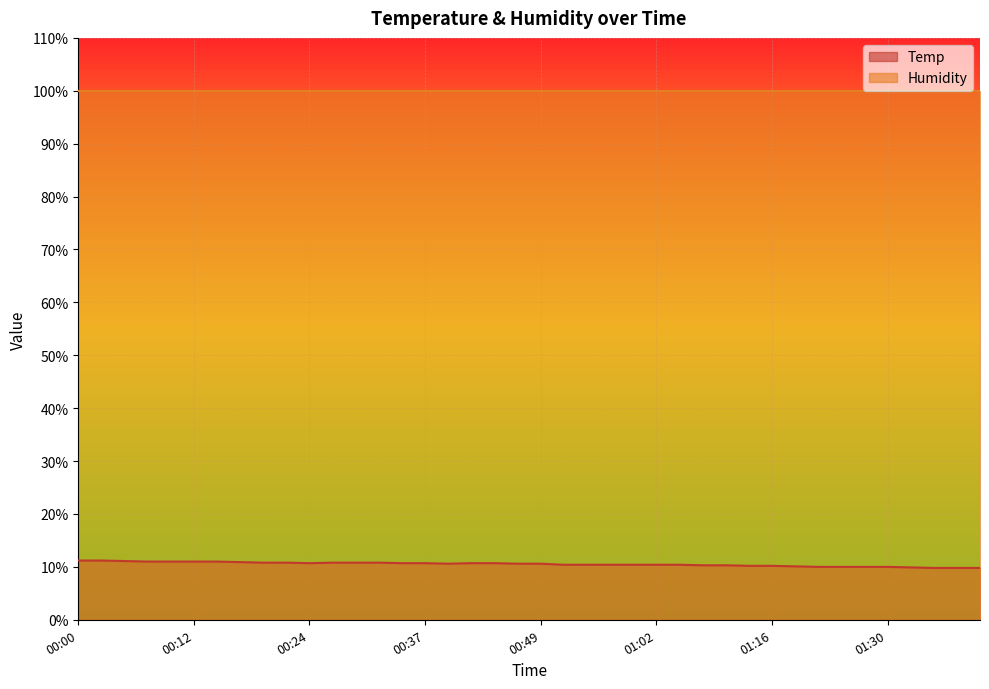

Reading left to right, list all the values displayed in this chart.

11.2	11.2	11.1	11.0	11.0	11.0	11.0	10.9	10.8	10.8	10.7	10.8	10.8	10.8	10.7	10.7	10.6	10.7	10.7	10.6	10.6	10.4	10.4	10.4	10.4	10.4	10.4	10.3	10.3	10.2	10.2	10.1	10.0	10.0	10.0	10.0	9.9	9.8	9.8	9.8